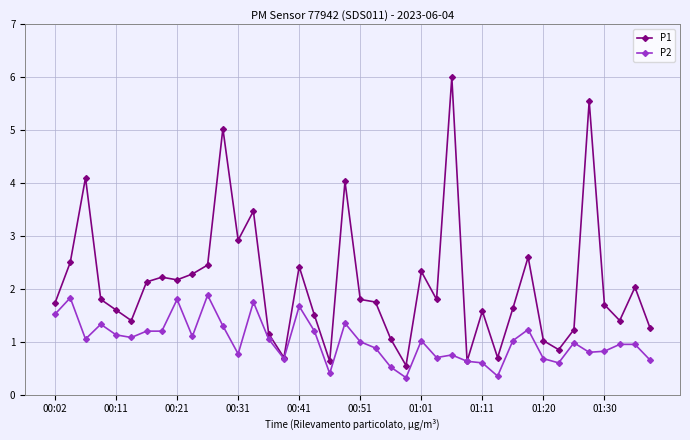

What is the value of the P1 point at the 37th from the left?

1.7